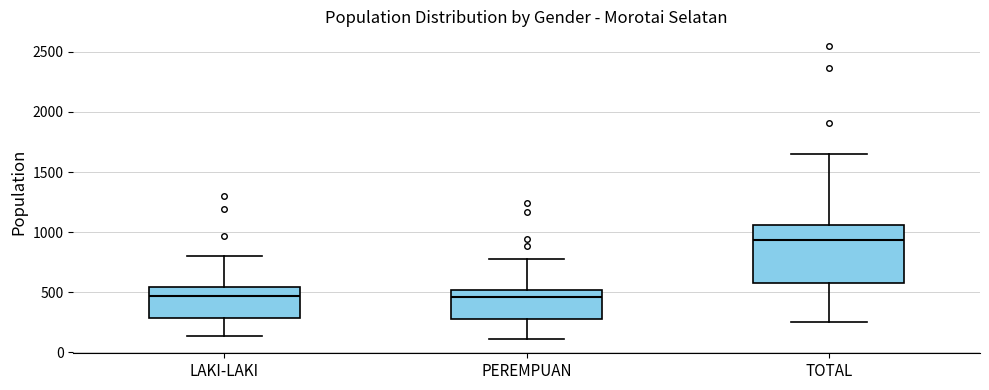

Where does the upper whisker of the box for LAKI-LAKI end on the y-axis? The values are not printed on the chart, so give them approximately, as read against the axis.

800